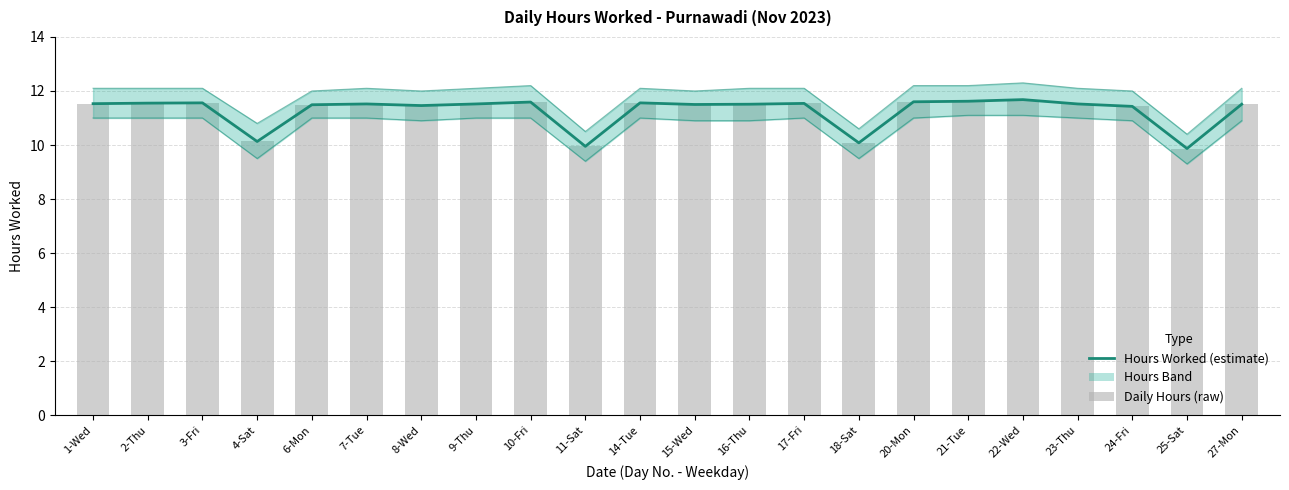

What is the value of the Hours Worked bar at the 7th from the left?

11.5